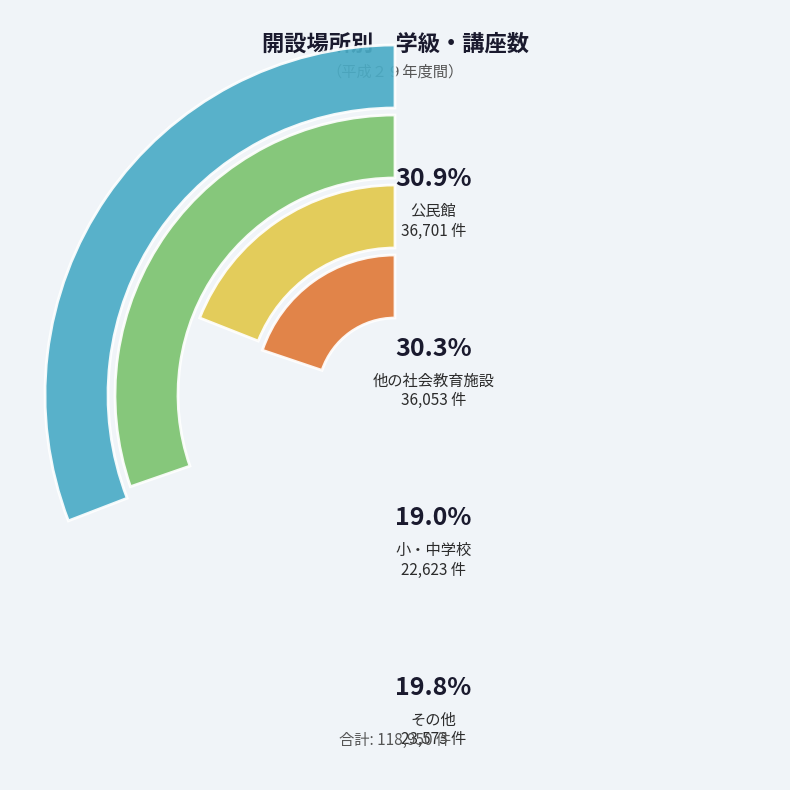

Rank the categories by value from highest to lowest.

公民館, 他の社会教育施設, その他, 小・中学校